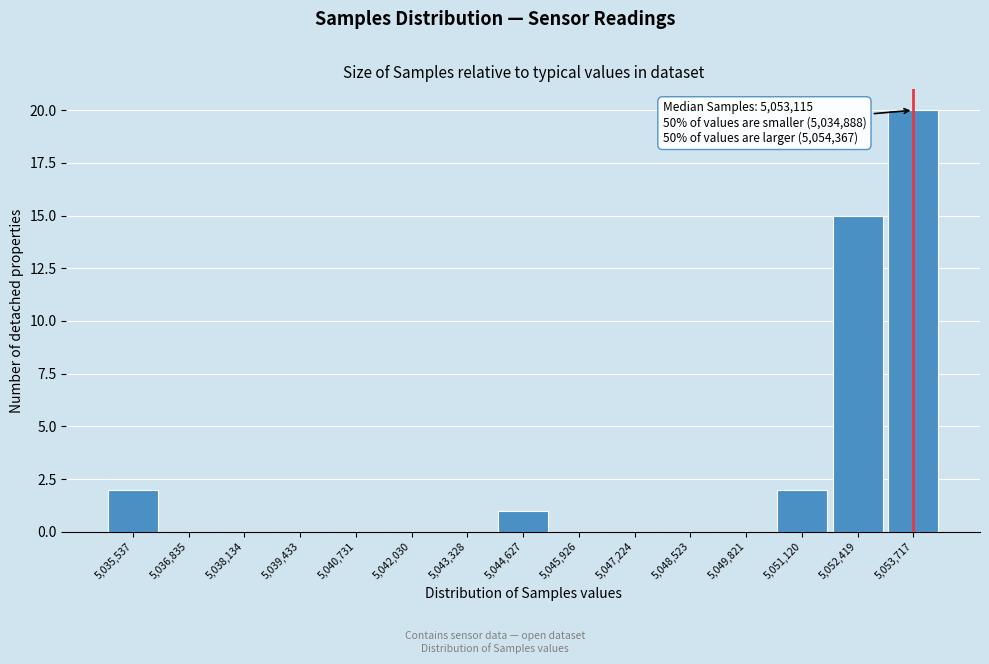

Which range on the x-axis has the tallest bar?

5053000 to 5054400